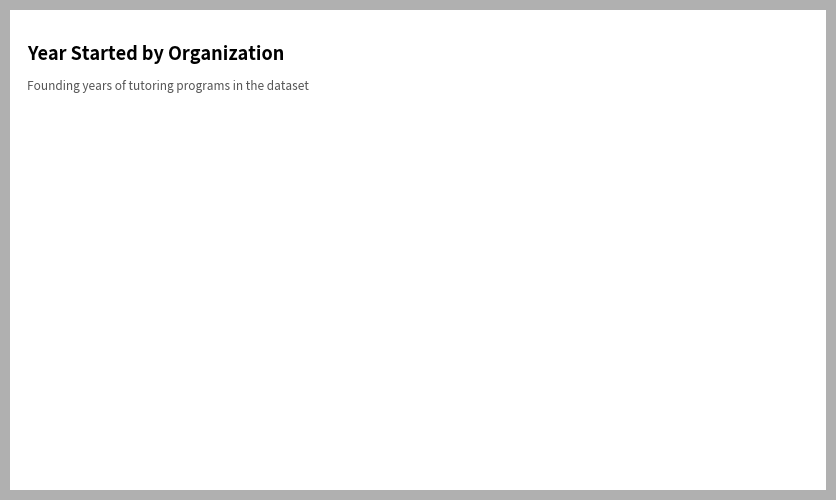

The City Year slice represents 25% of the pie. True or false?

True